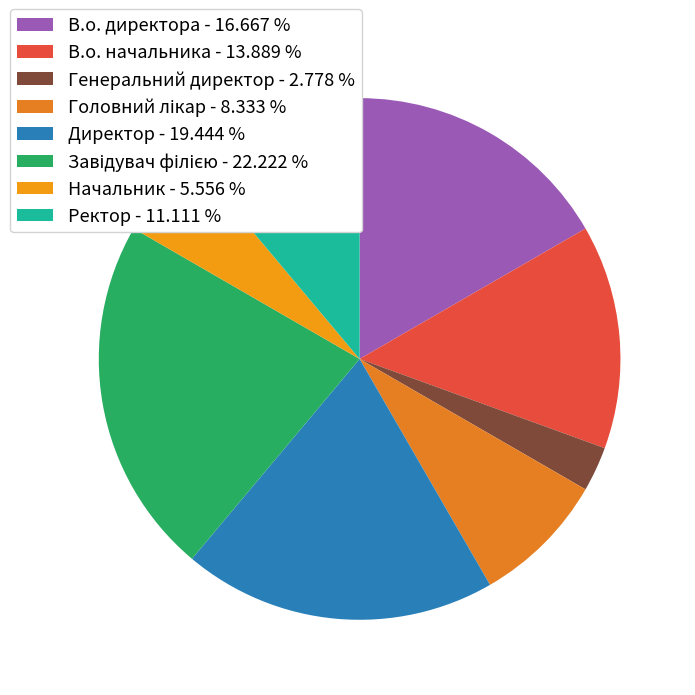

The Директор slice represents 7% of the pie. True or false?

False